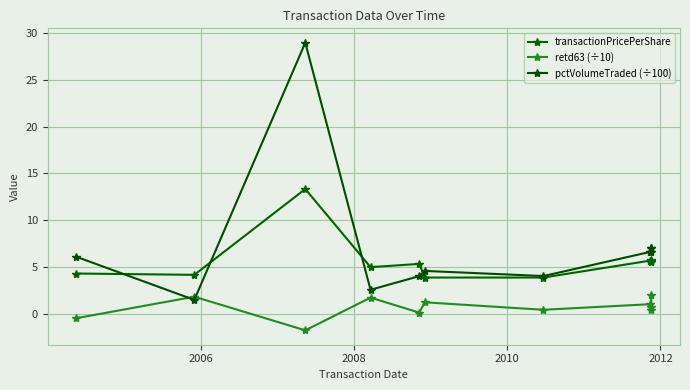

True or false: retd63 (÷10) and transactionPricePerShare intersect in this chart.

False